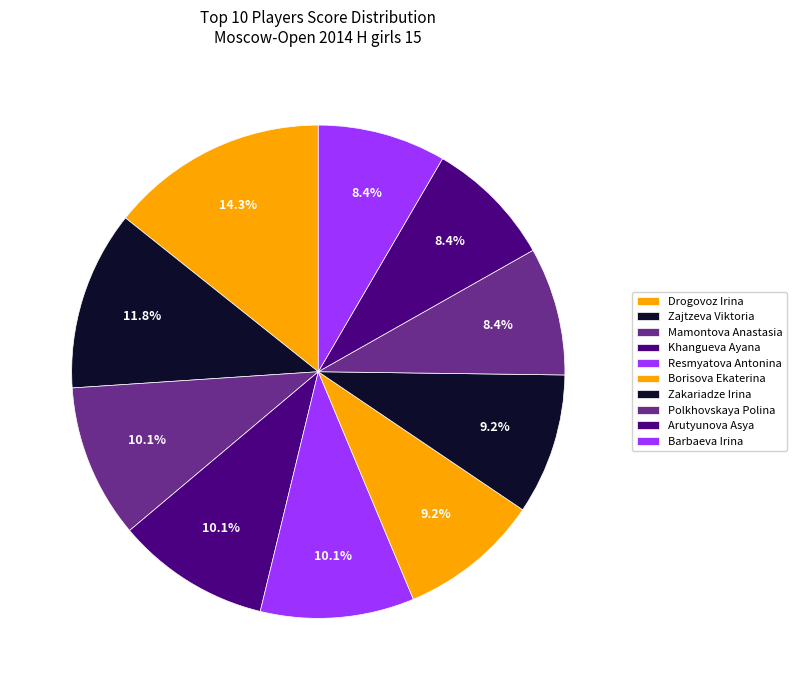

How many segments does this pie chart have?

10